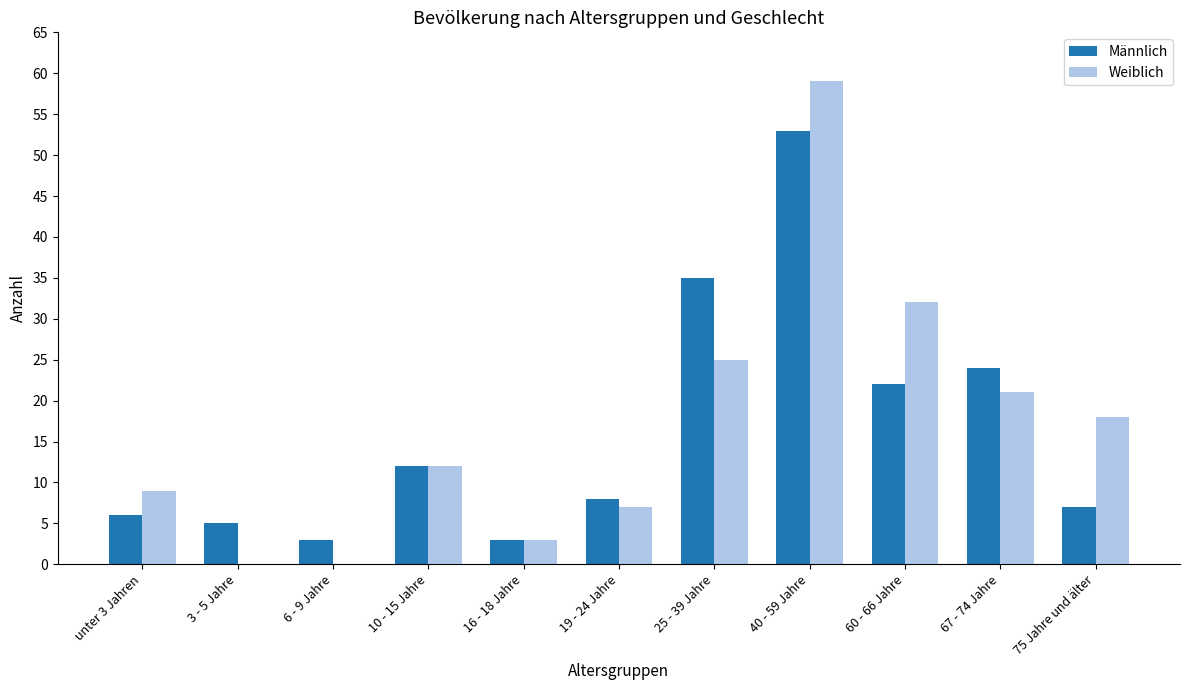

What is the maximum value shown in the chart?

59